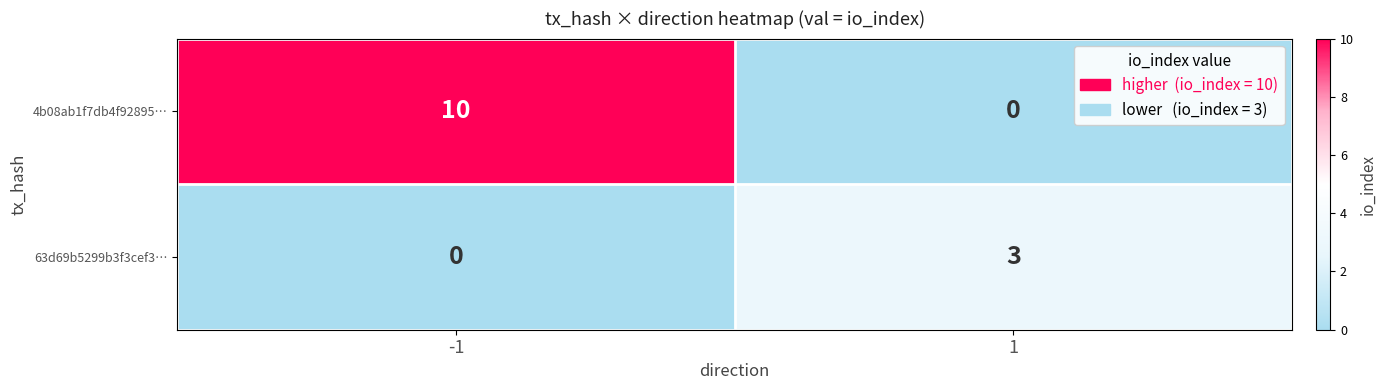

Read the 4b08ab1f7db4f92895… value at -1.

10